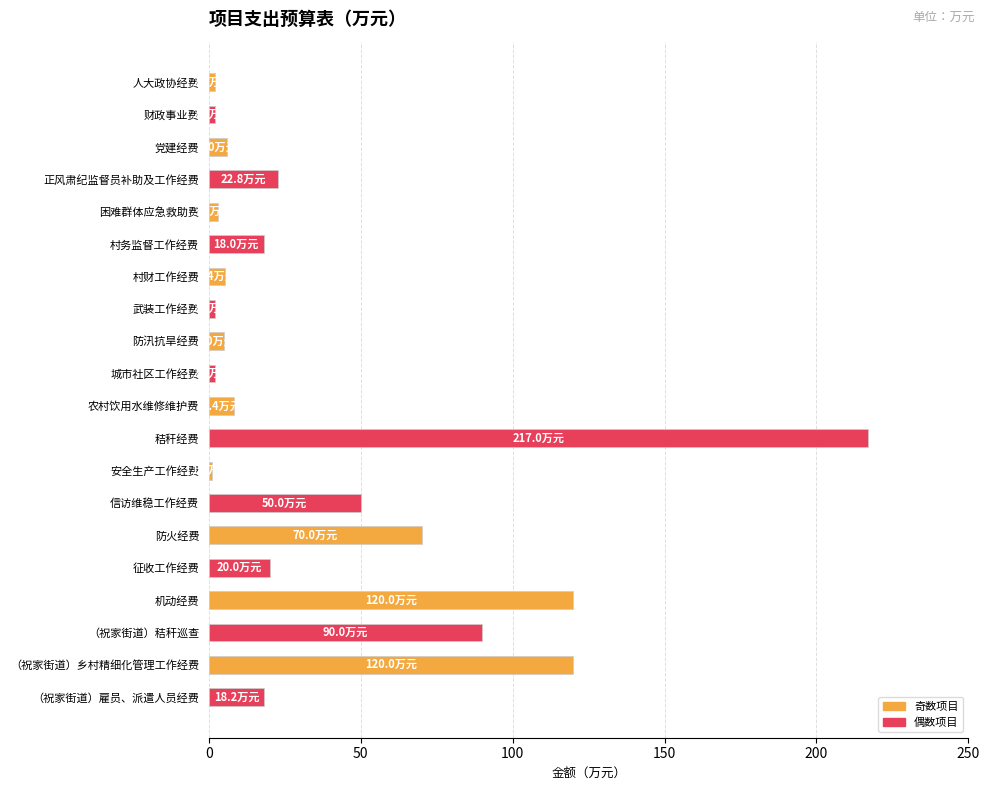

What position from the bottom is 村财工作经费?

14